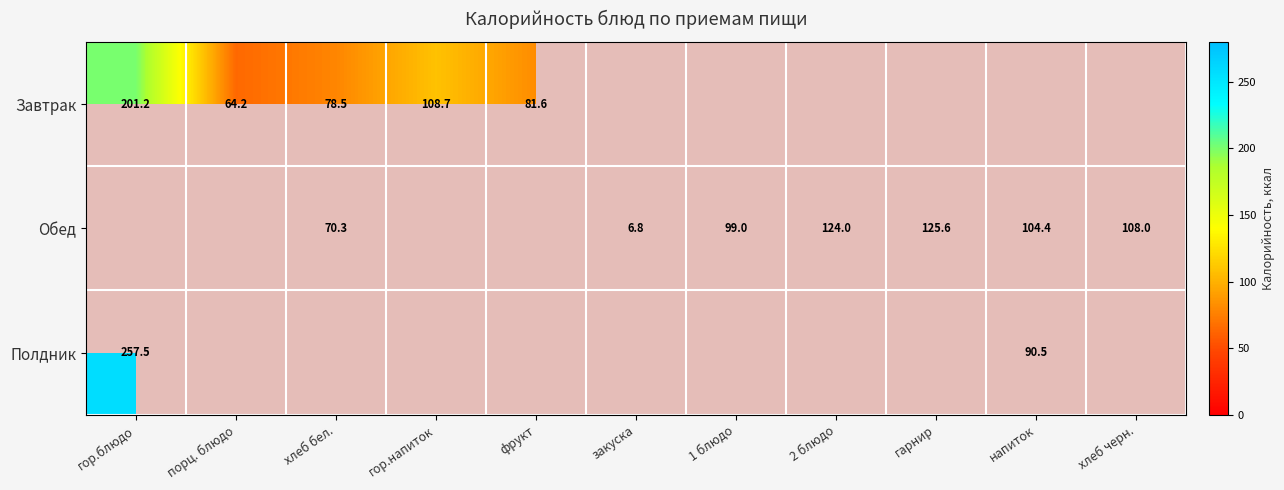

What is the total value across all series at фрукт?

81.6